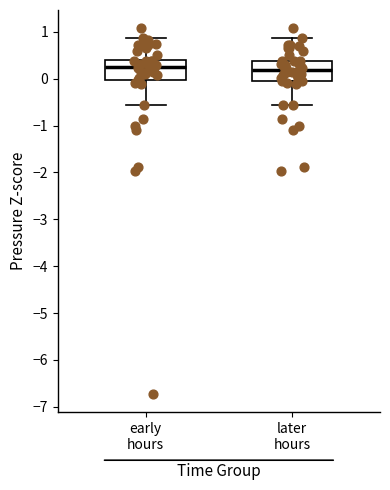

Reading left to right, read every box against the y-axis: the position of its median line, the range the box covers, and the ends of its whiskers. The values are not printed on the chart, so give them approximately, as read against the axis.

early hours: median 0.3, box 0.0 to 0.4, whiskers -0.6 to 0.9
later hours: median 0.2, box -0.1 to 0.4, whiskers -0.6 to 0.9